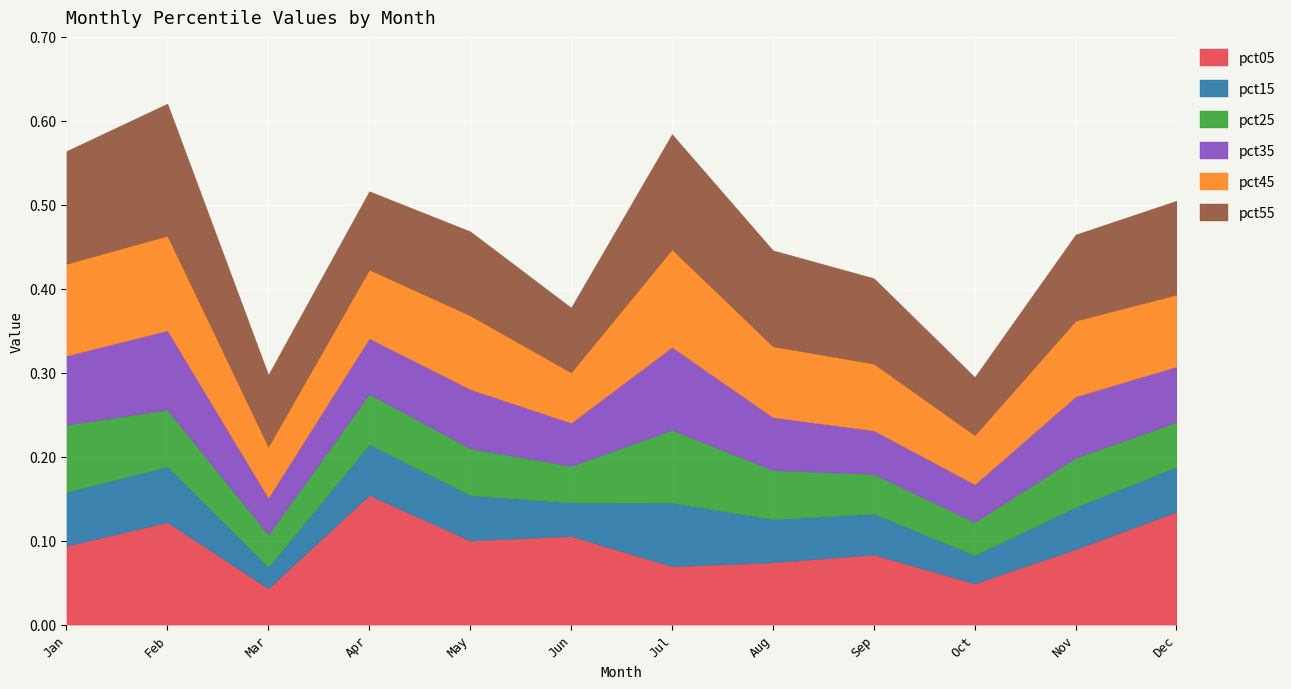

What are all the series names shown in the legend?

pct05, pct15, pct25, pct35, pct45, pct55